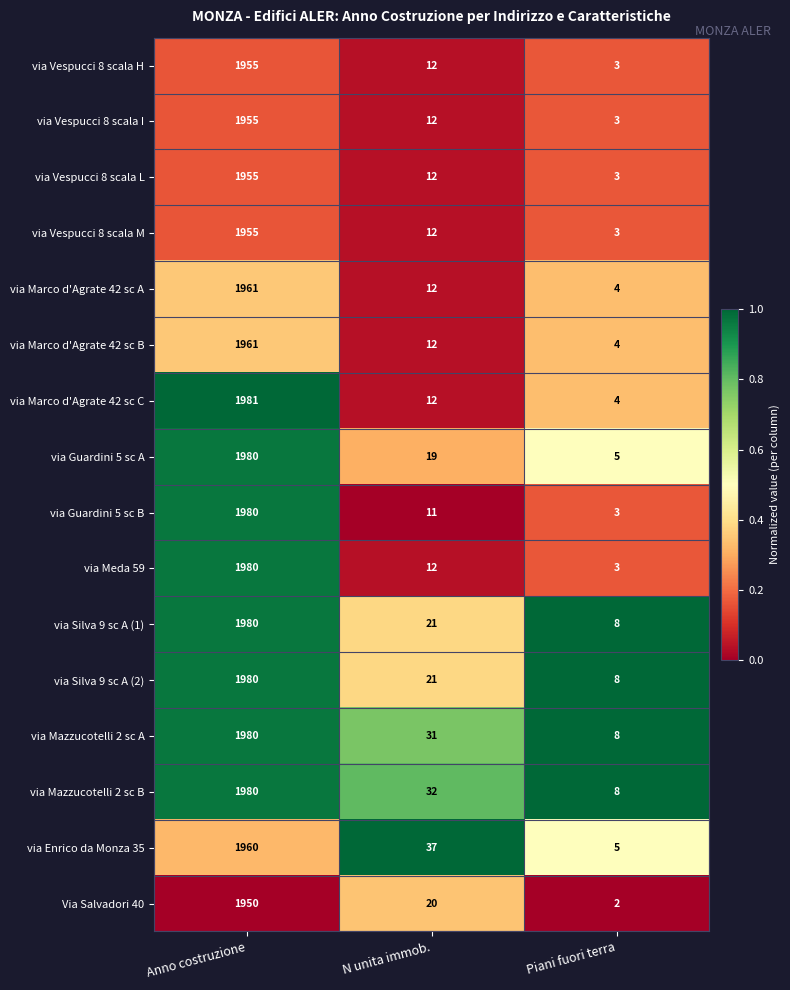

At which category is the sum across all series the highest?

Anno costruzione